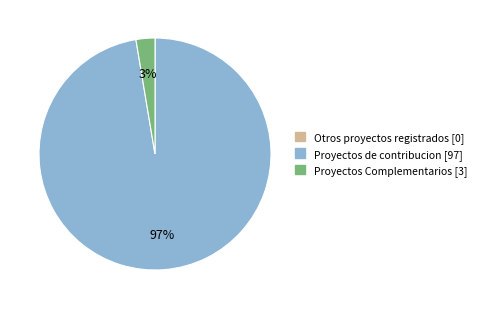

To the nearest percent, what is the difference between the largest and smallest slice percentages?

97%